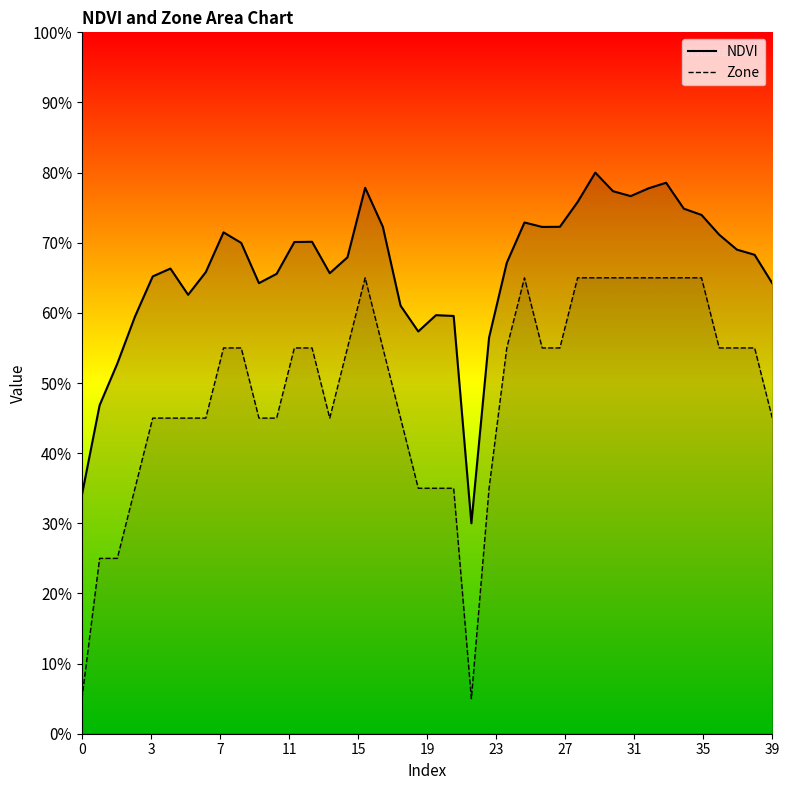

True or false: NDVI (line) and Zone (line) cross at least once.

False